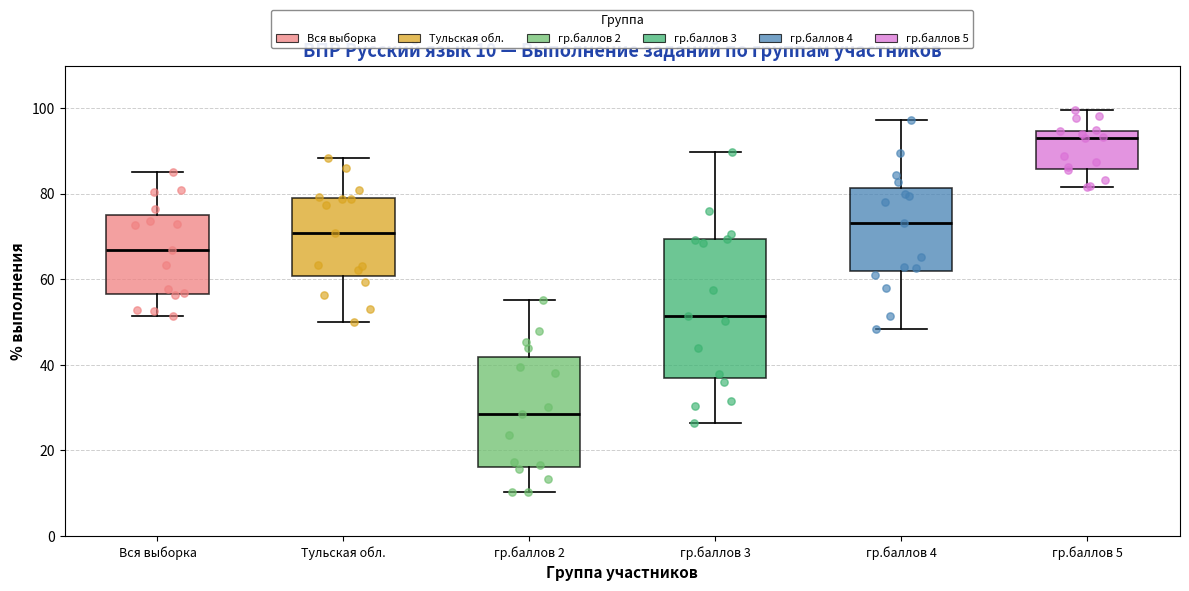

Which box's median line is the highest?

гр.баллов 5